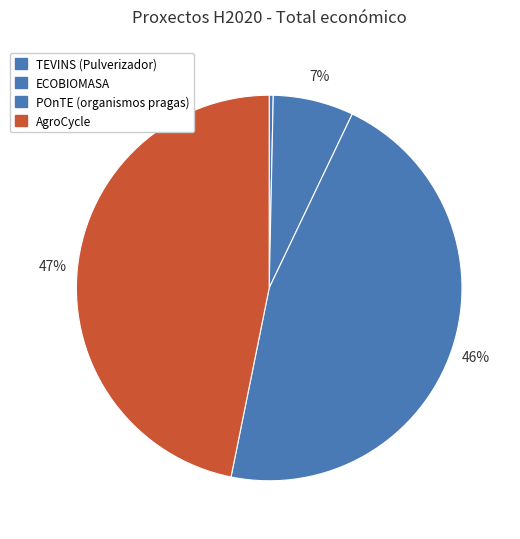

Which category has the smallest portion of the pie?

TEVINS (Pulverizador)